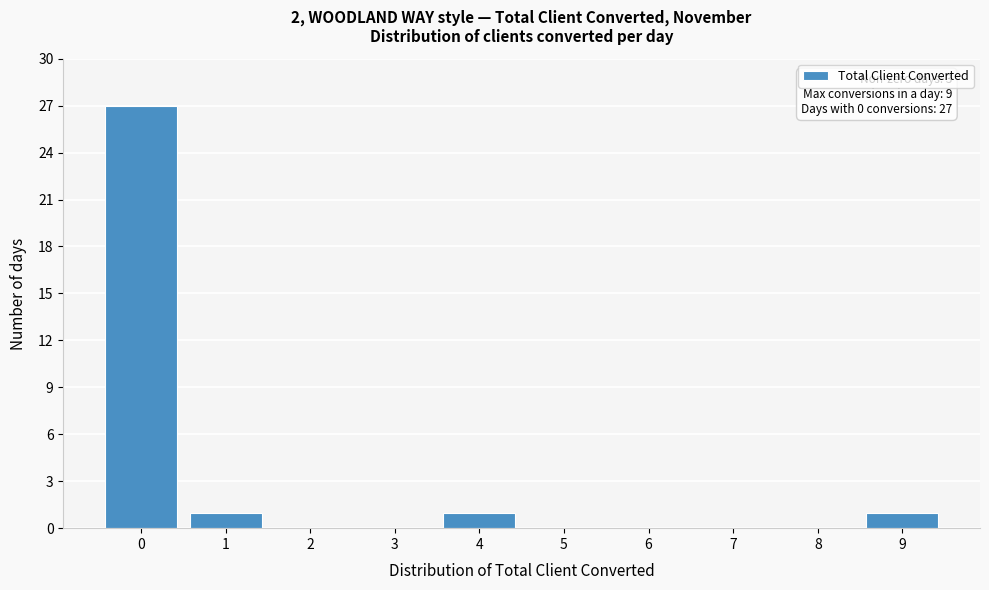

Reading left to right, what are all the values shown in this chart?

0=27	1=1	2=0	3=0	4=1	5=0	6=0	7=0	8=0	9=1